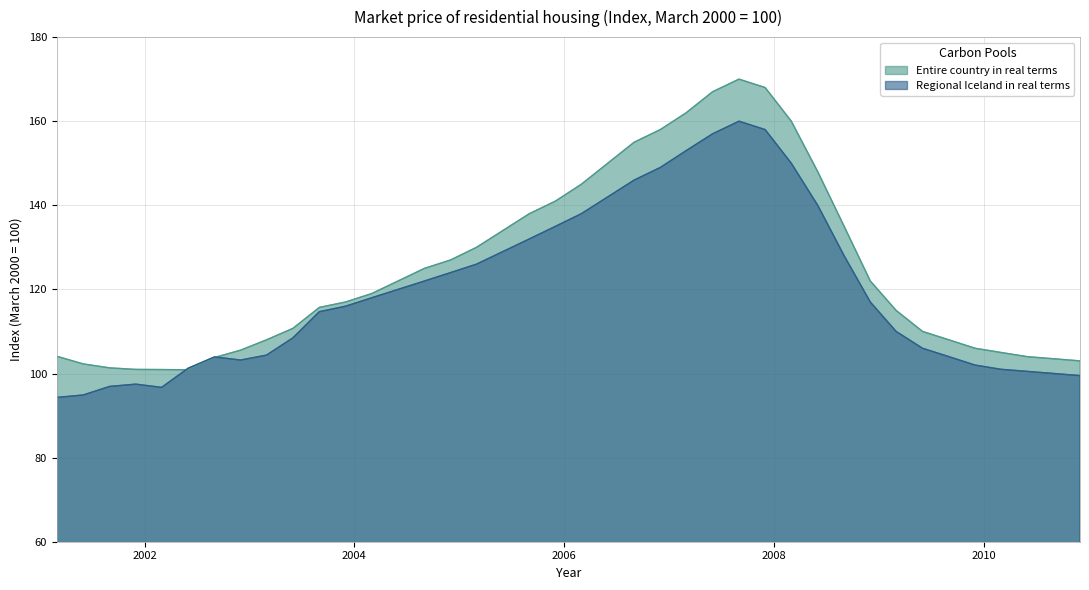

What value does the Entire country in real terms series have at 2001-06-01?

102.3